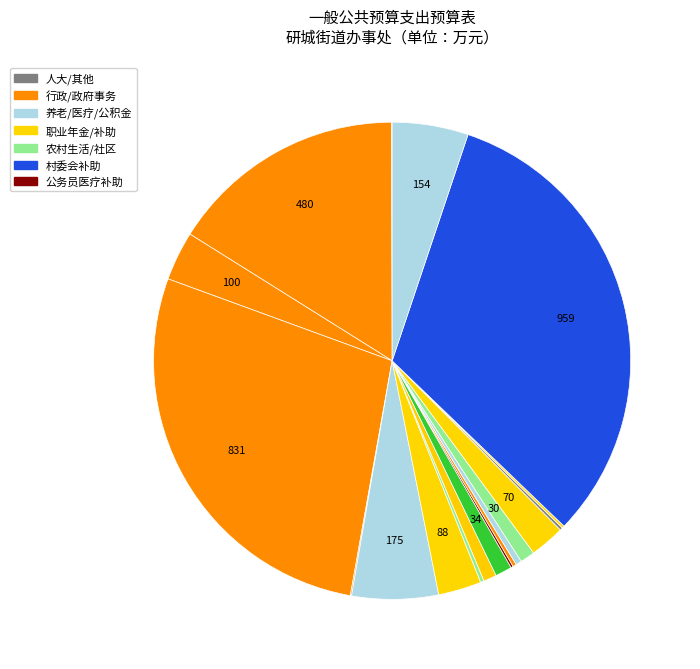

Rank the categories by value from highest to lowest.

对村民委员会和村党支部的补助, 事业运行, 行政运行, 机关事业单位基本养老保险缴费支出, 住房公积金, 一般行政管理事务, 机关事业单位职业年金缴费支出, 对高校毕业生到基层任职补助, 事业单位医疗, 城乡社区环境卫生, 行政单位医疗, 水体, 其他行政事业单位医疗支出, 其他农村生活救助, 其他农业农村支出, 其他巩固脱贫攻坚成果衔接乡村振兴支出, 公务员医疗补助, 其他政府办公厅（室）及相关机构事务支出, 其他人大事务支出